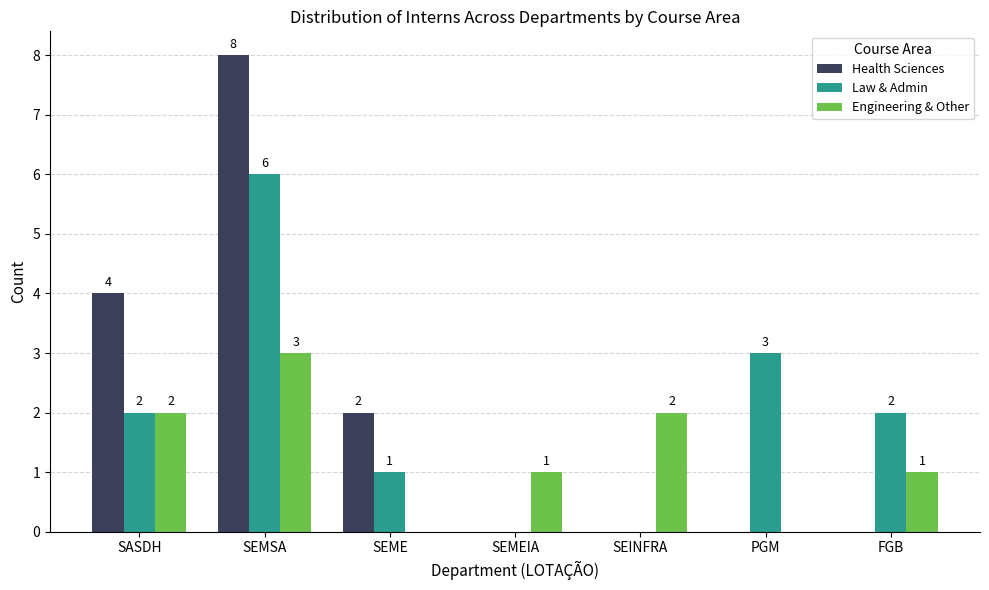

Between SASDH and SEMEIA, which series saw the biggest shift?

Health Sciences